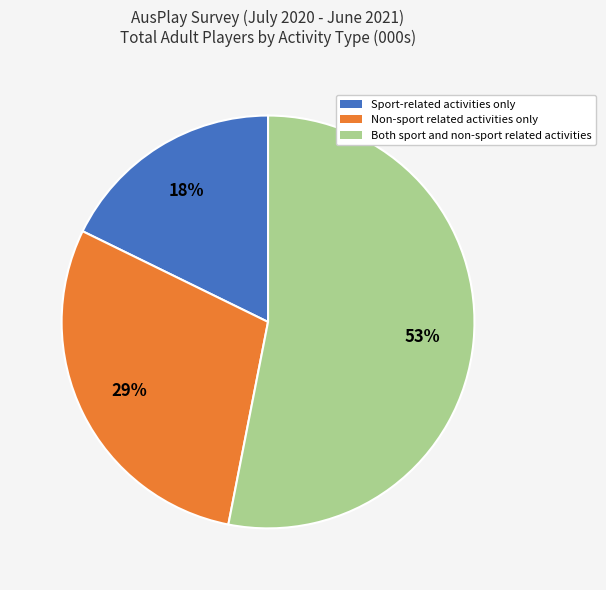

Is there a majority slice in this chart?

Yes